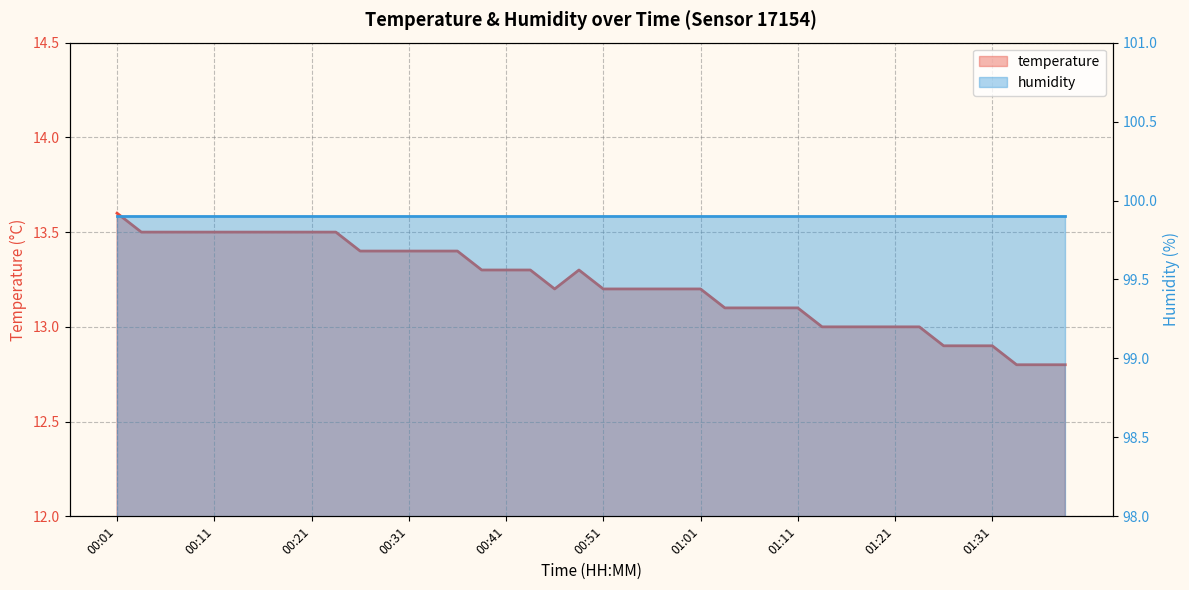

What is the difference between the values at 00:36 and 00:09?

0.1